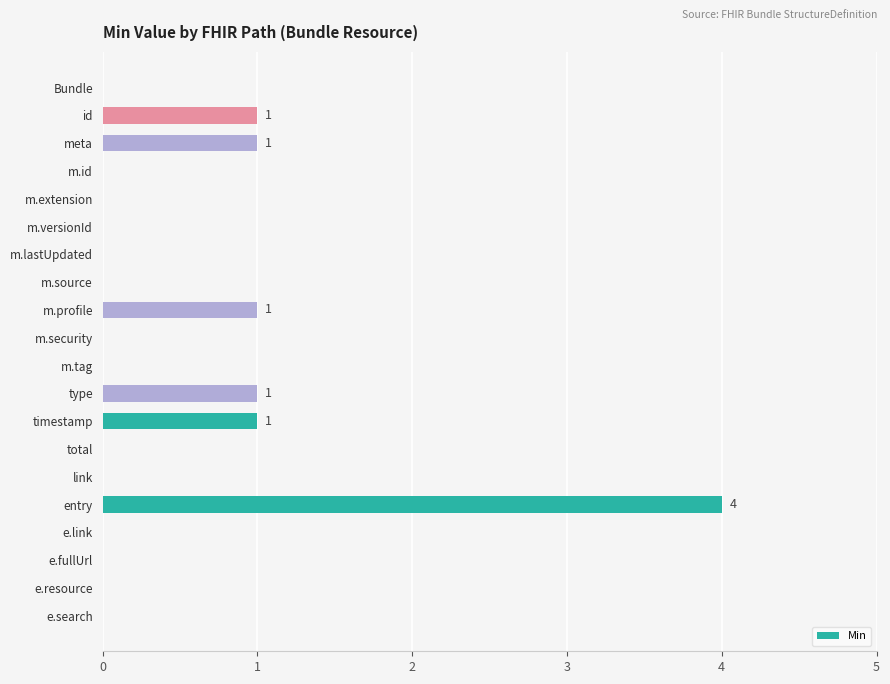

Count the values in the range 0 to 1.

19